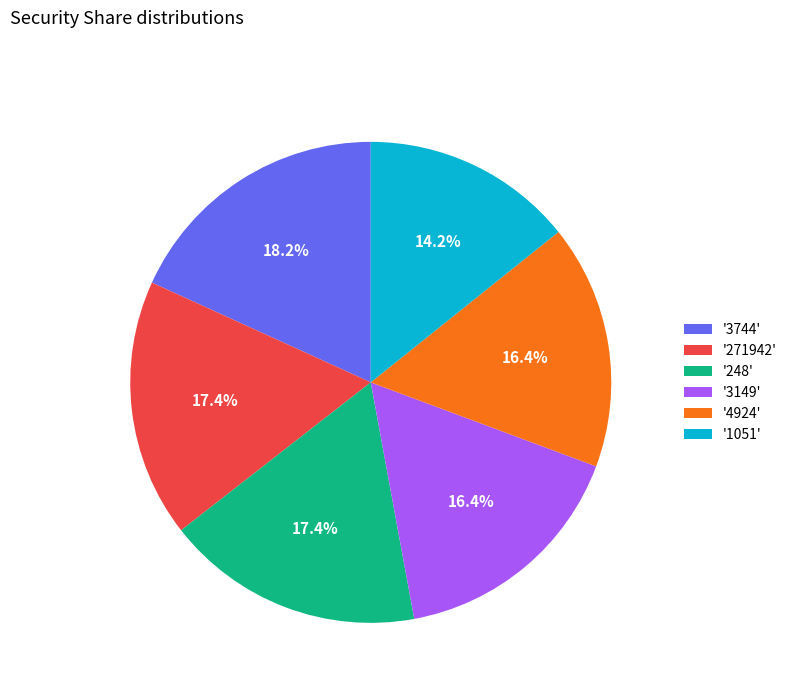

How many slices are in this pie chart?

6